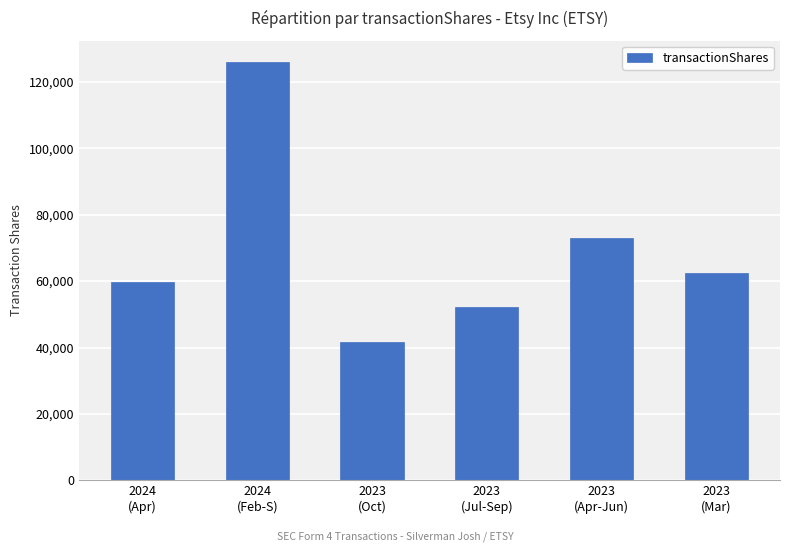

Reading right to left, what are all the values shown in this chart?

2023
(Mar)=62550	2023
(Apr-Jun)=72975	2023
(Jul-Sep)=52125	2023
(Oct)=41700	2024
(Feb-S)=126094	2024
(Apr)=59724